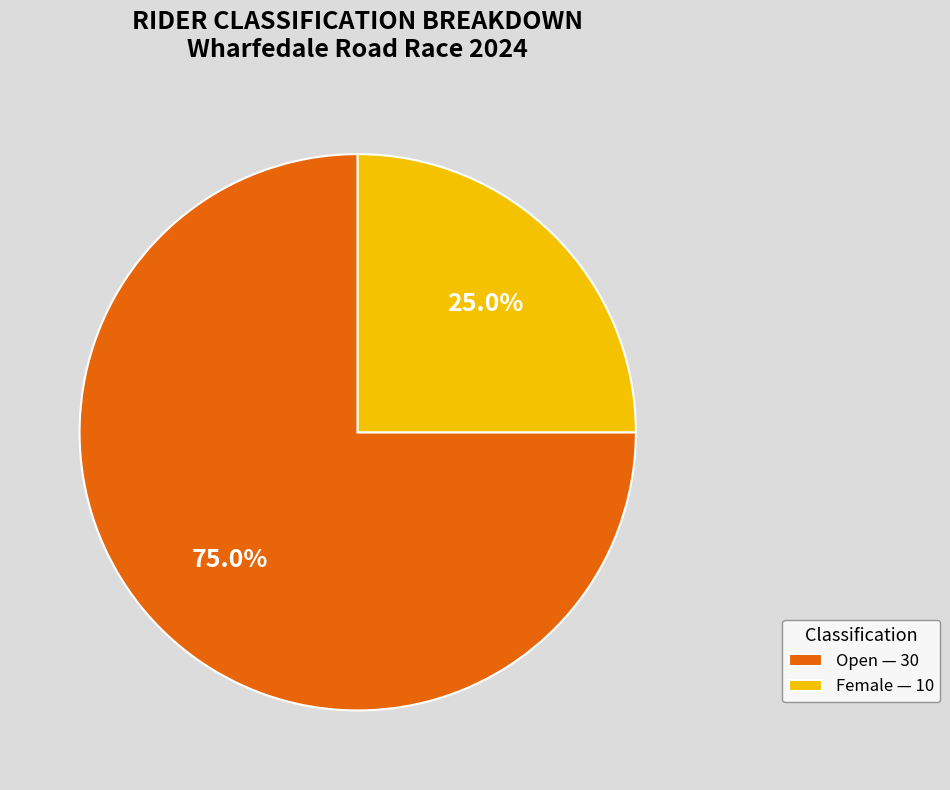

Between Open — 30 and Female — 10, which is larger?

Open — 30